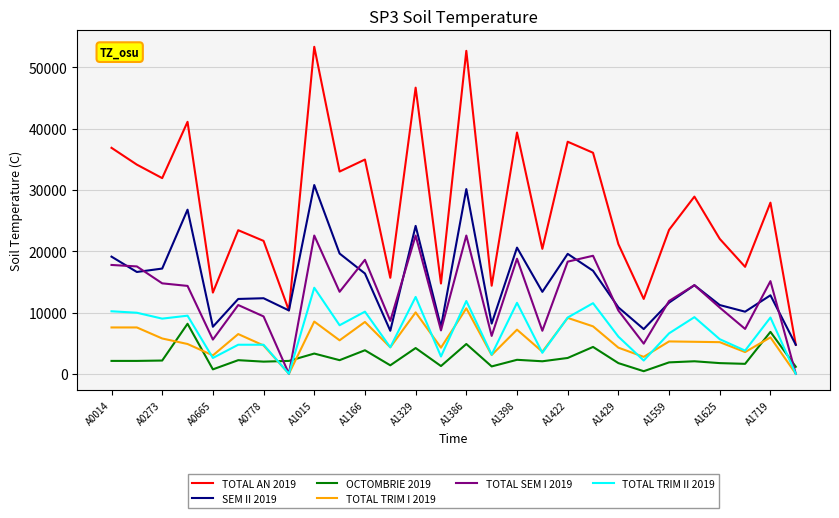

Which series has the widest spread of values?

TOTAL AN 2019